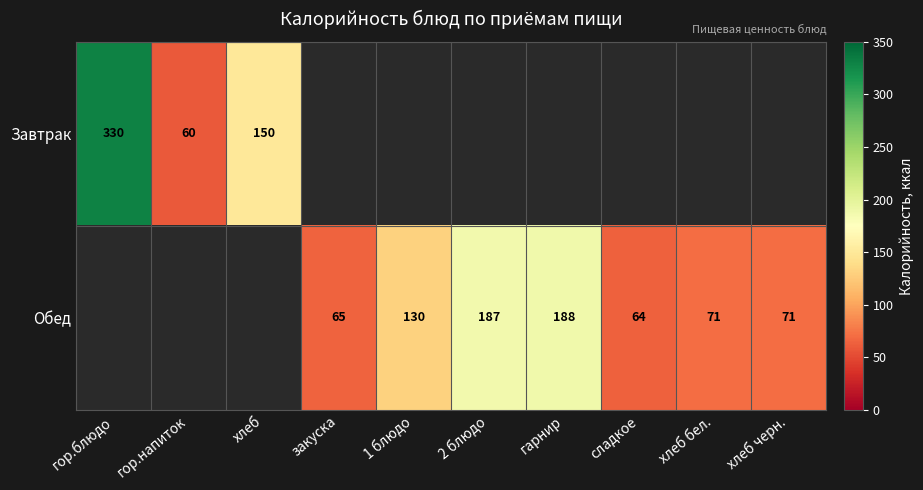

What is the difference between the Обед values at хлеб черн. and 2 блюдо?

116